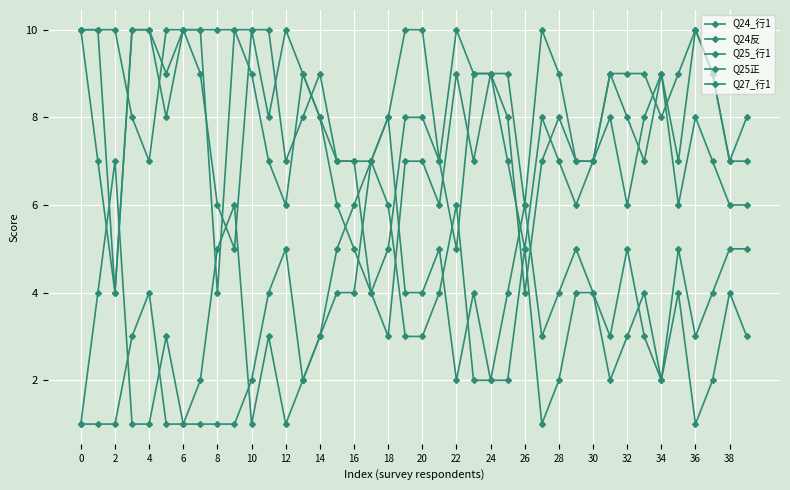

Is this an area chart (filled region under the line)?

No